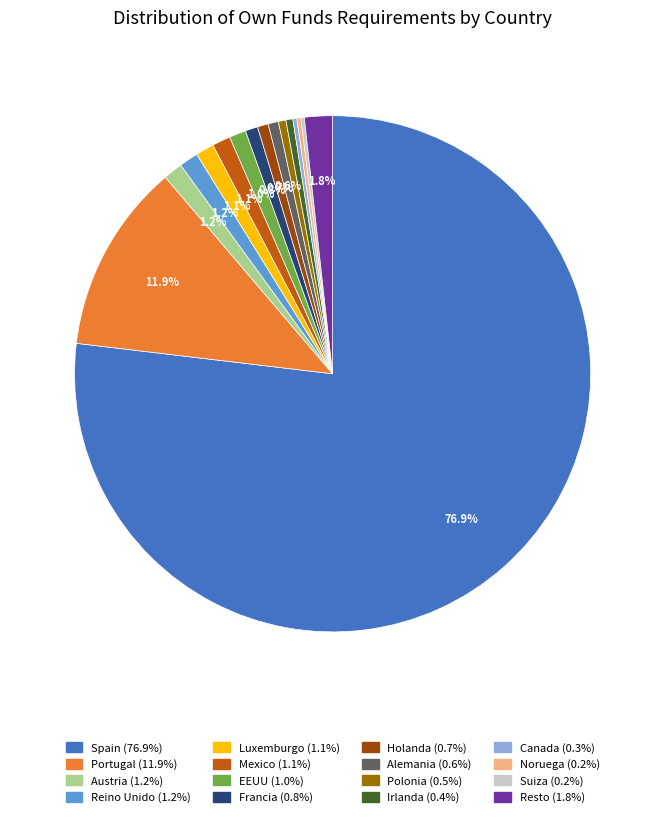

What percentage is the Spain slice, to the nearest percent?

77%